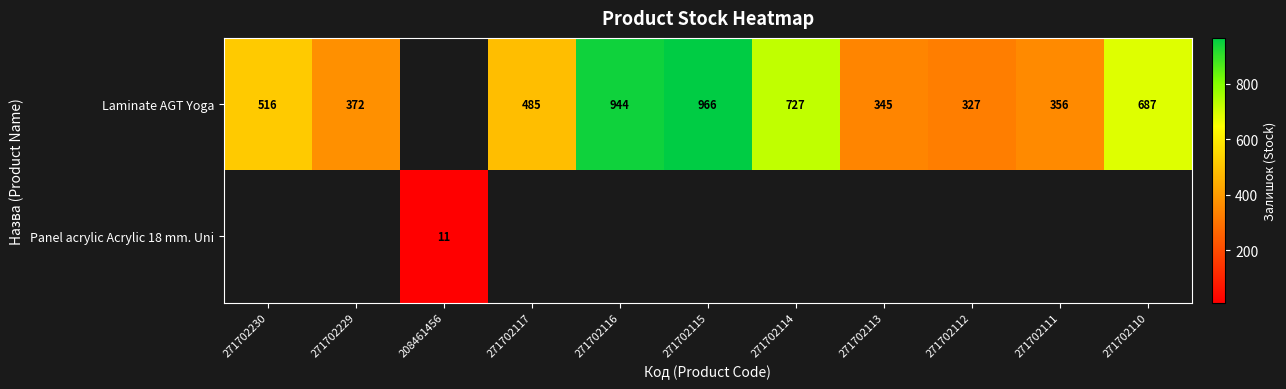

True or false: Laminate AGT Yoga has a value of 356 at 271702111.

True